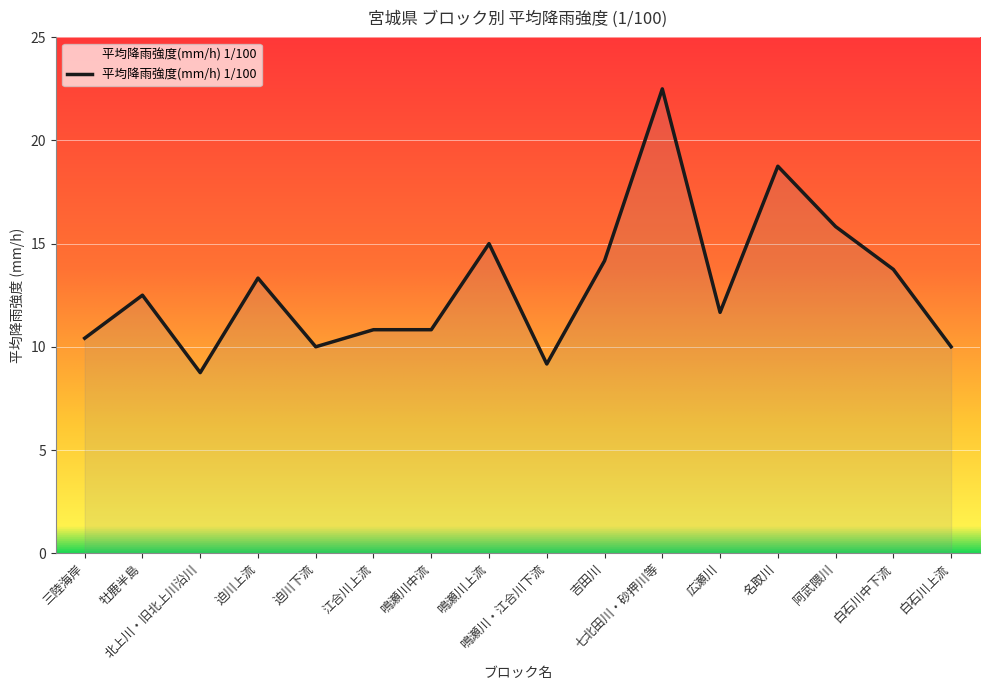

Where is the first local minimum?

北上川・旧北上川沿川